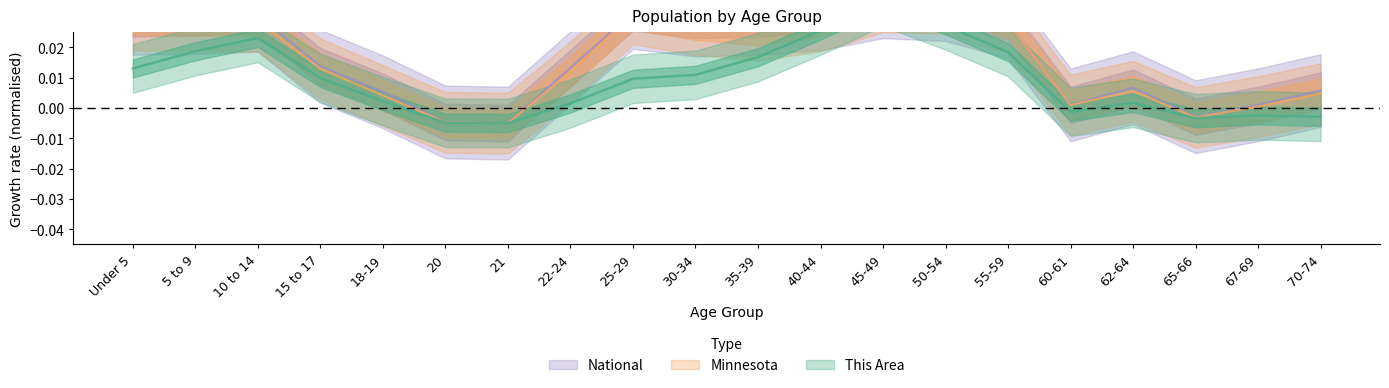

How many distinct data groups are displayed?

3